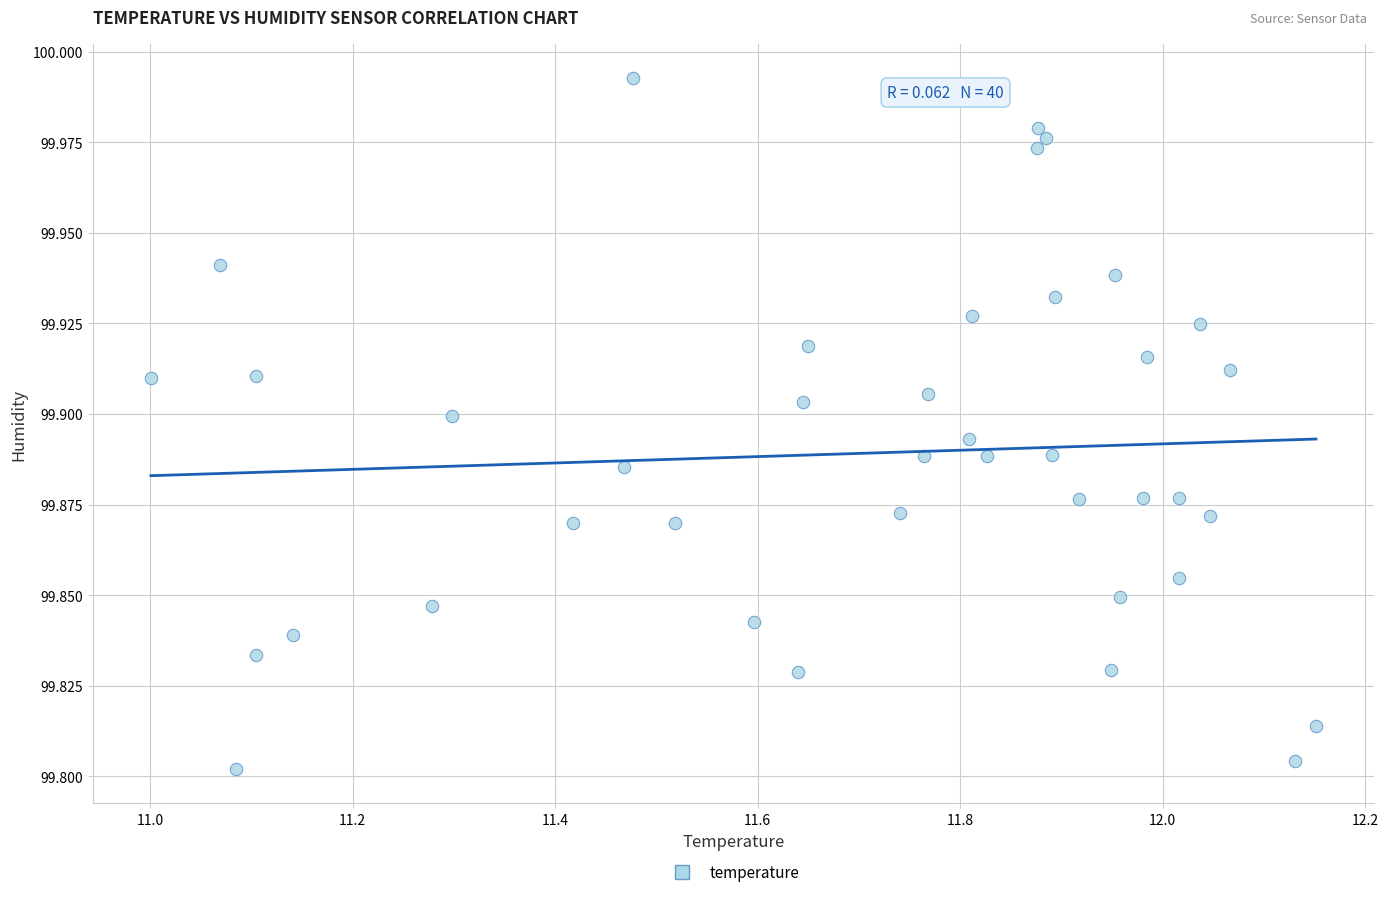

What is the range of X values (max minus min)?

1.2